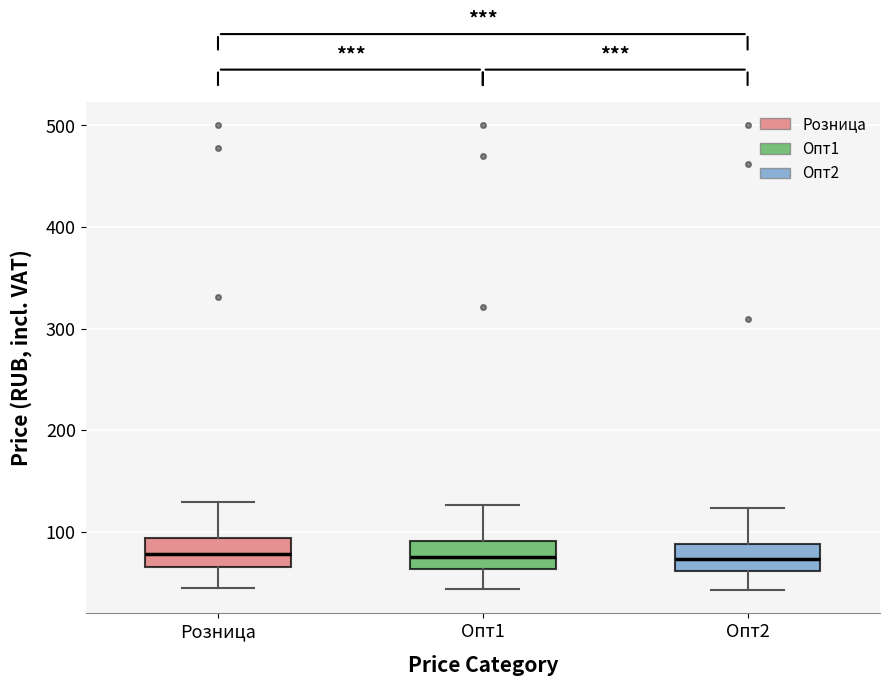

Reading left to right, transcribe this box plot: for each box, give where its median line is, the range the box spans, and where its two whiskers end, as read against the y-axis. The values are not printed on the chart, so give them approximately, as read against the axis.

Розница: median 80, box 70 to 90, whiskers 40 to 130
Опт1: median 80, box 60 to 90, whiskers 40 to 130
Опт2: median 70, box 60 to 90, whiskers 40 to 120